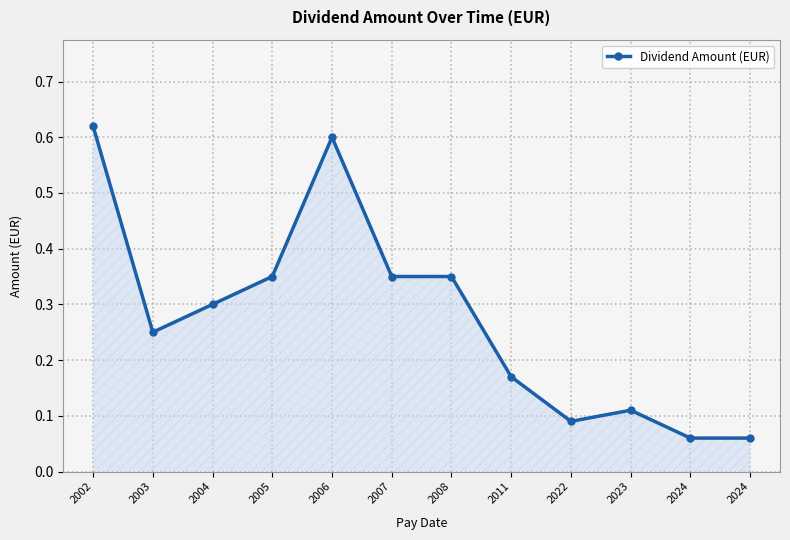

How many data points does each series have?

12